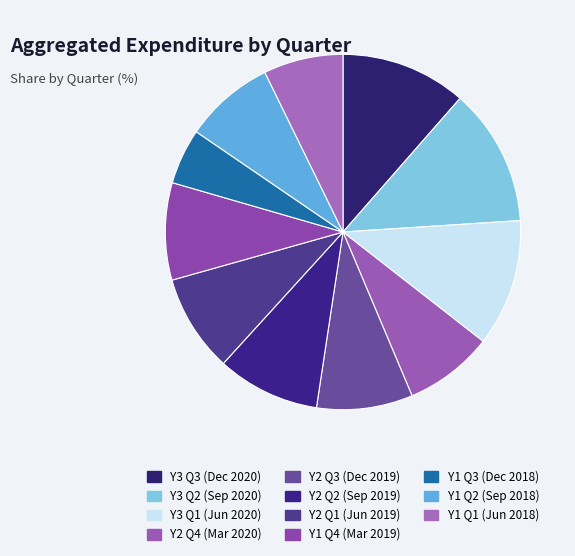

Which category has the smallest portion of the pie?

Y1 Q3 (Dec 2018)